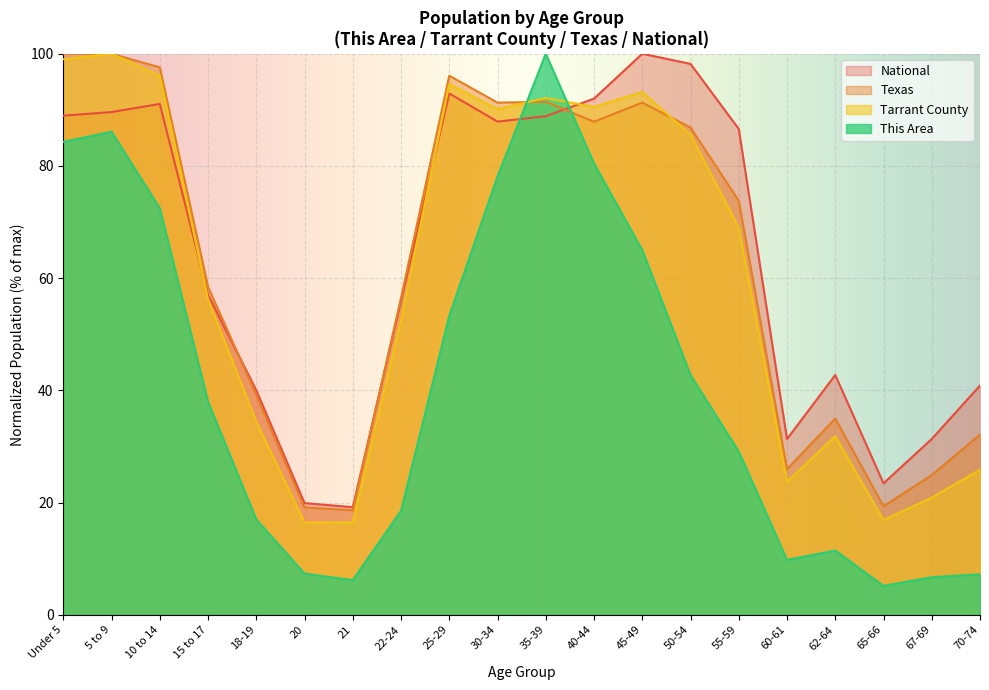

What is the difference between the Tarrant County values at 25-29 and 22-24?

42.1